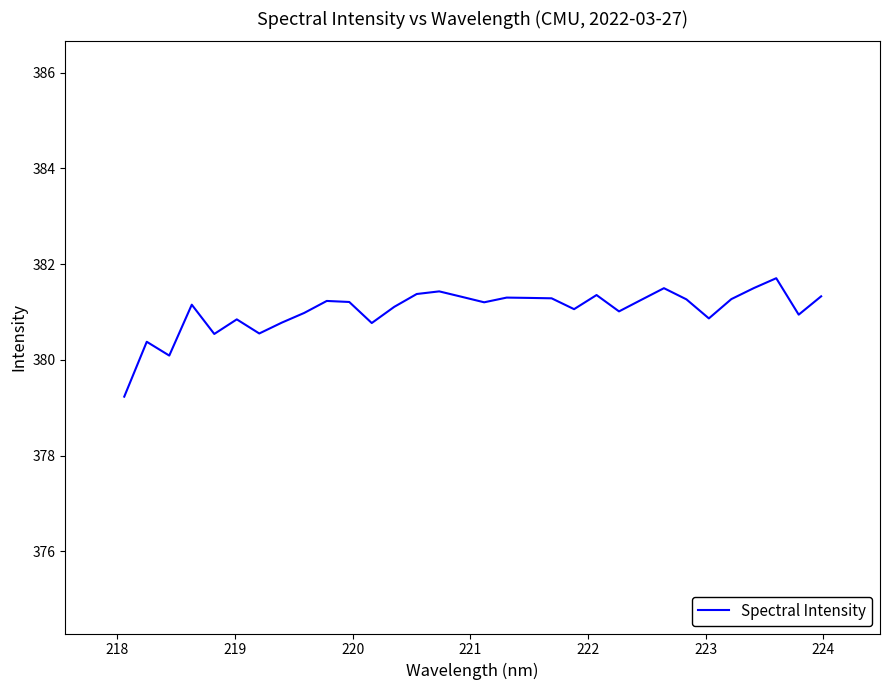

What is the minimum value shown in the chart?

379.2